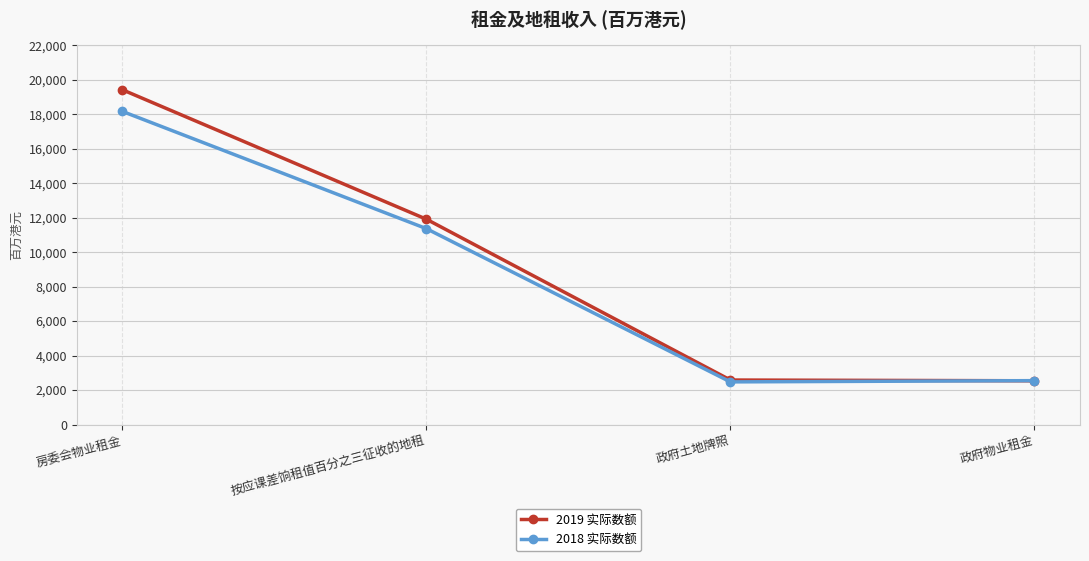

What value does the 2019 实际数额 series have at 政府土地牌照?

2580